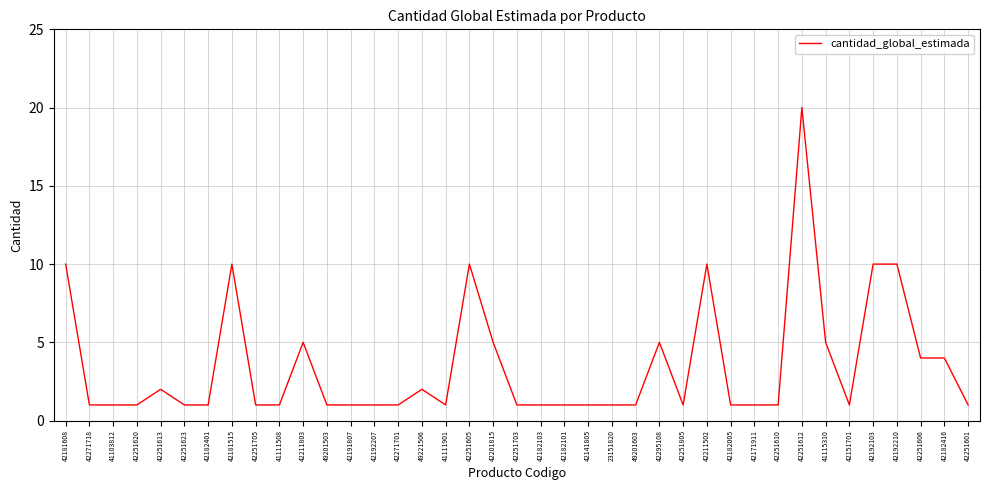

Is this an area chart (filled region under the line)?

No